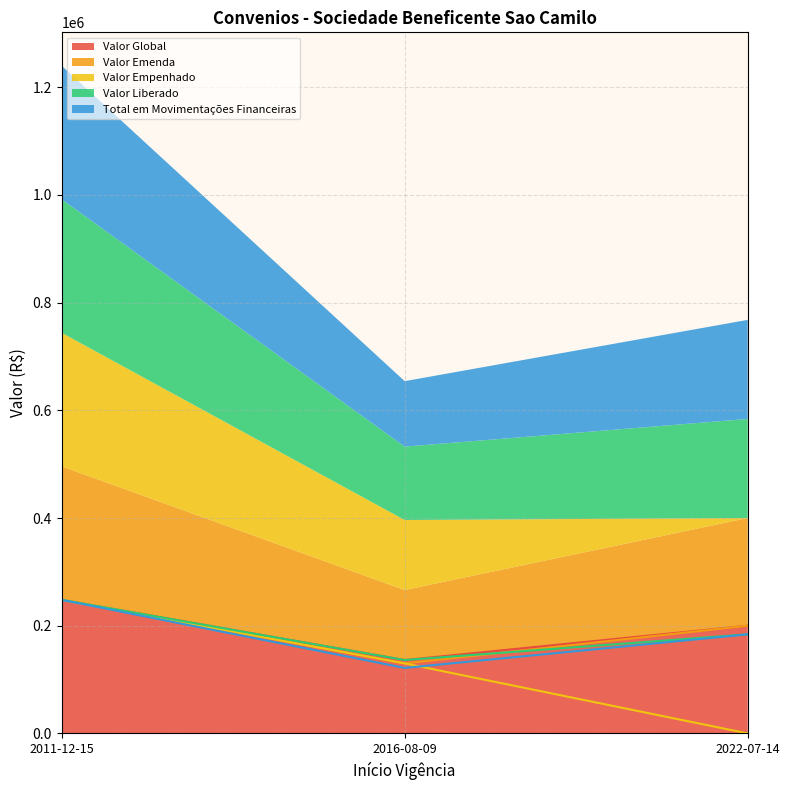

What is the total value across all series at 2016-08-09?

654187